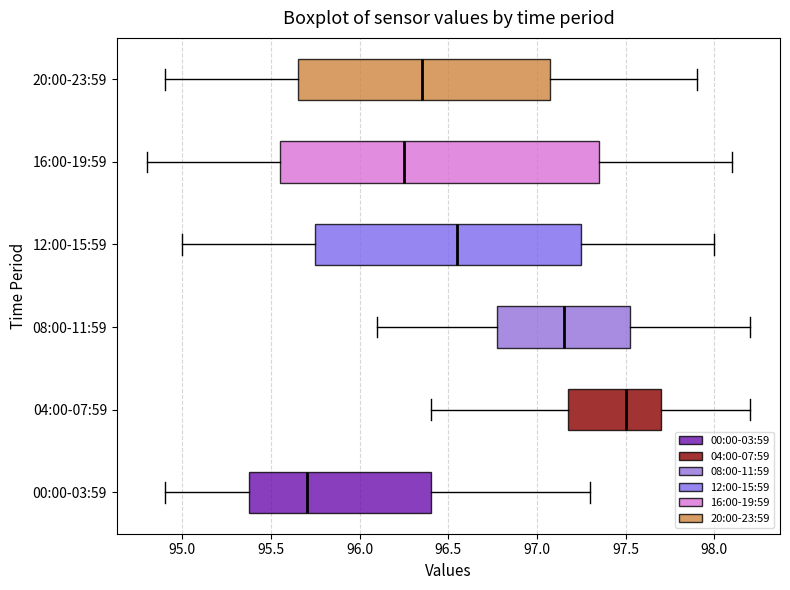

Where does the right whisker of the box for 00:00-03:59 end on the x-axis? The values are not printed on the chart, so give them approximately, as read against the axis.

97.30